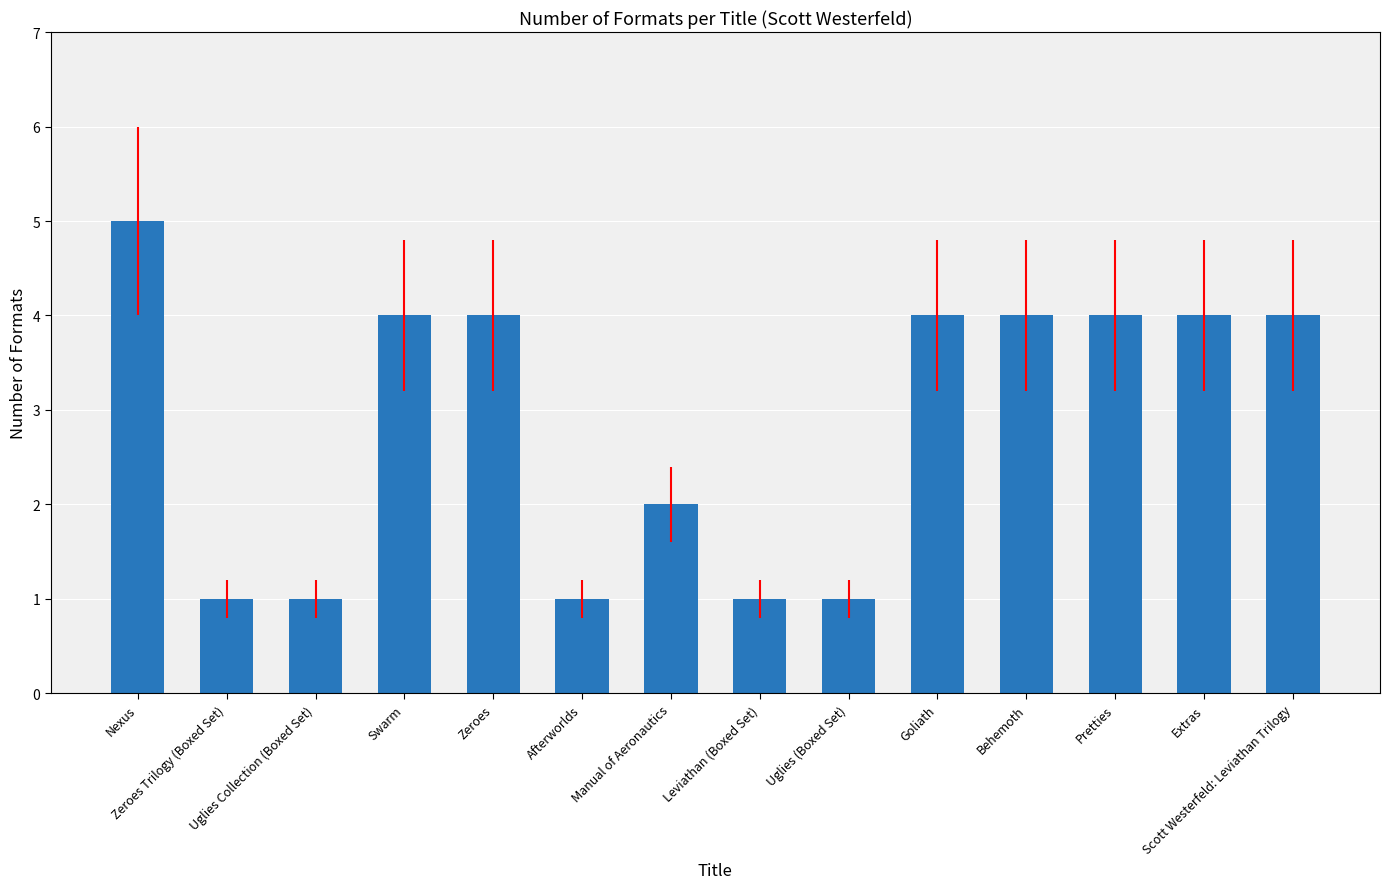

How many distinct data groups are displayed?

1